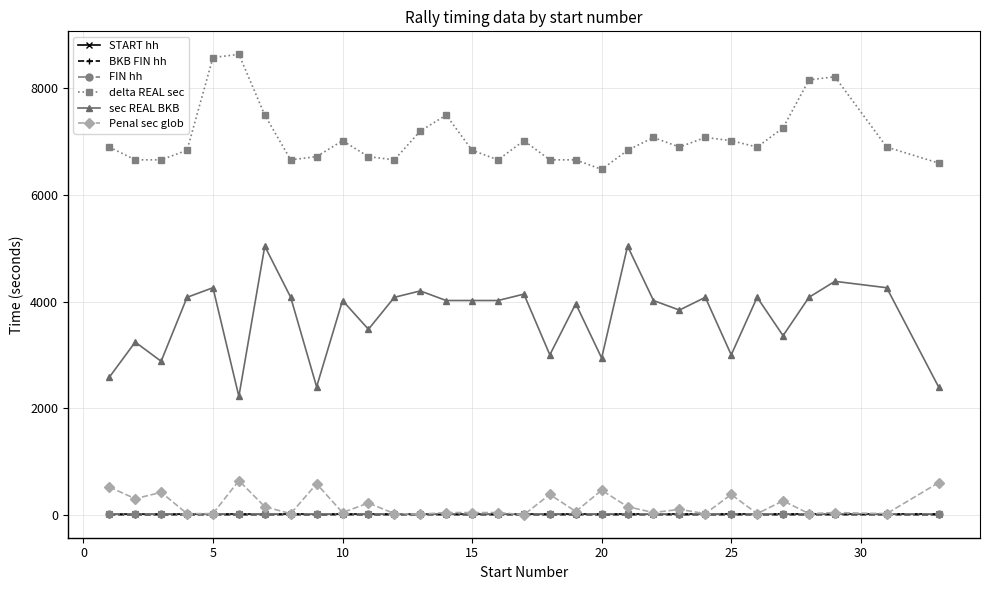

How many series are shown in this chart?

6